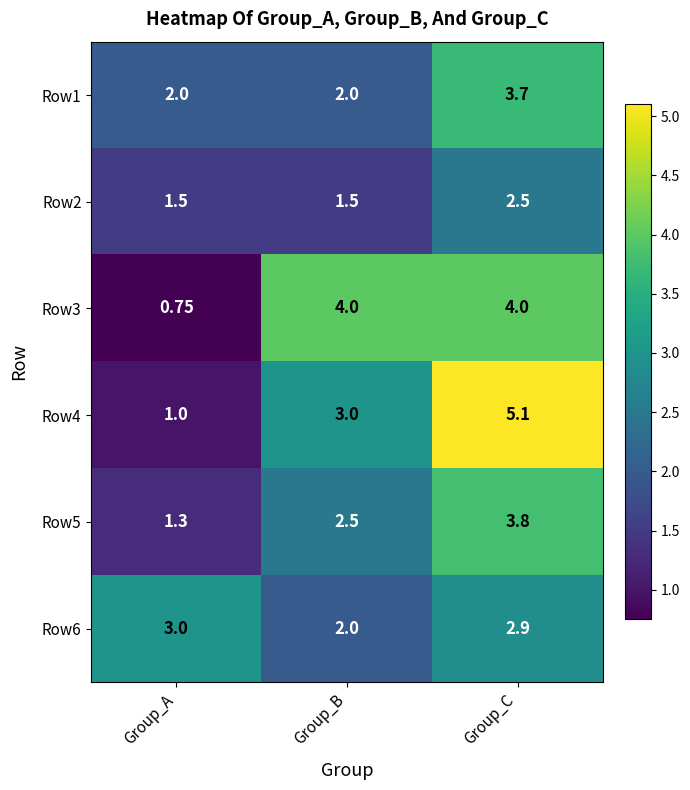

How many data points does each series have?

3